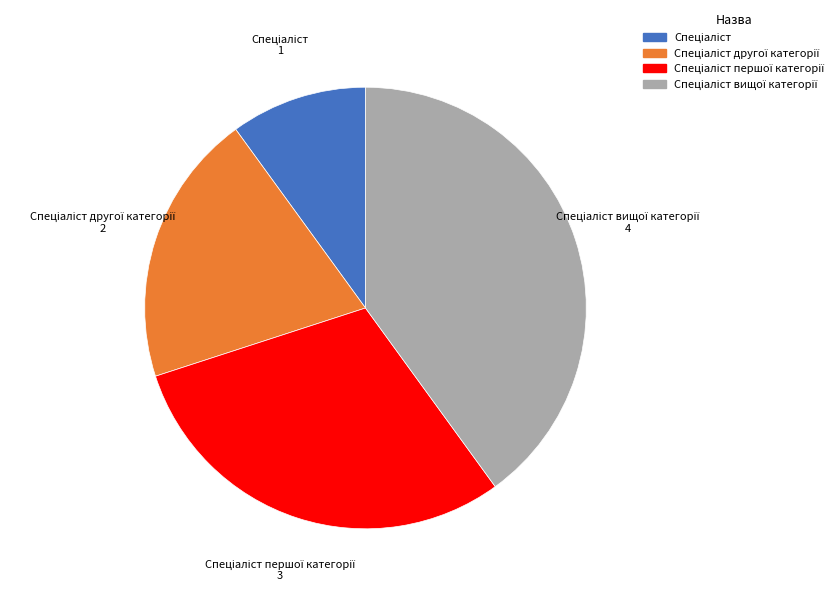

Is there a majority slice in this chart?

No